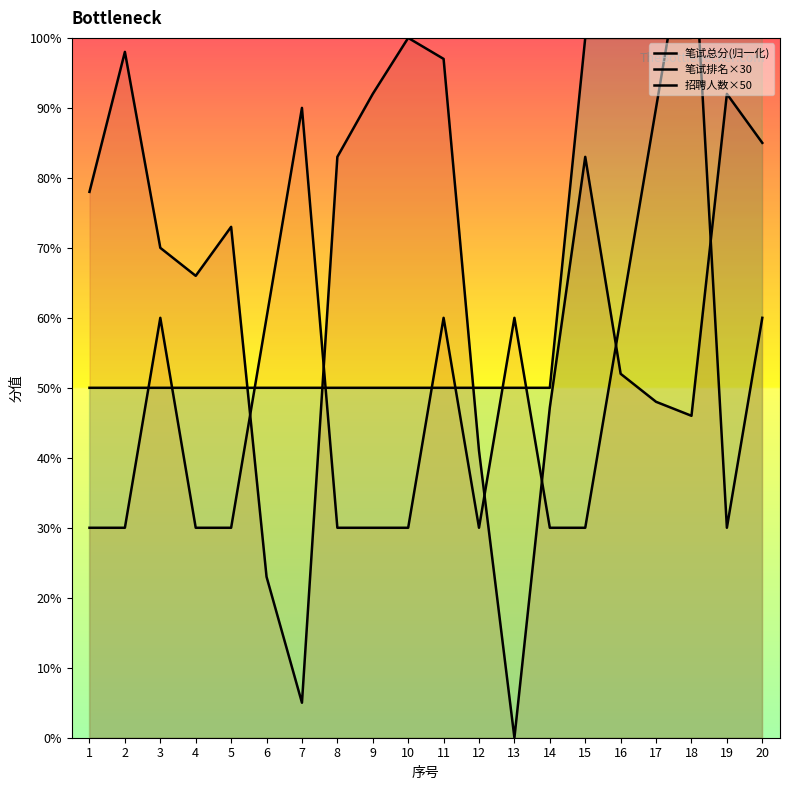

What is the average value of the 笔试排名×30 series?

49.5